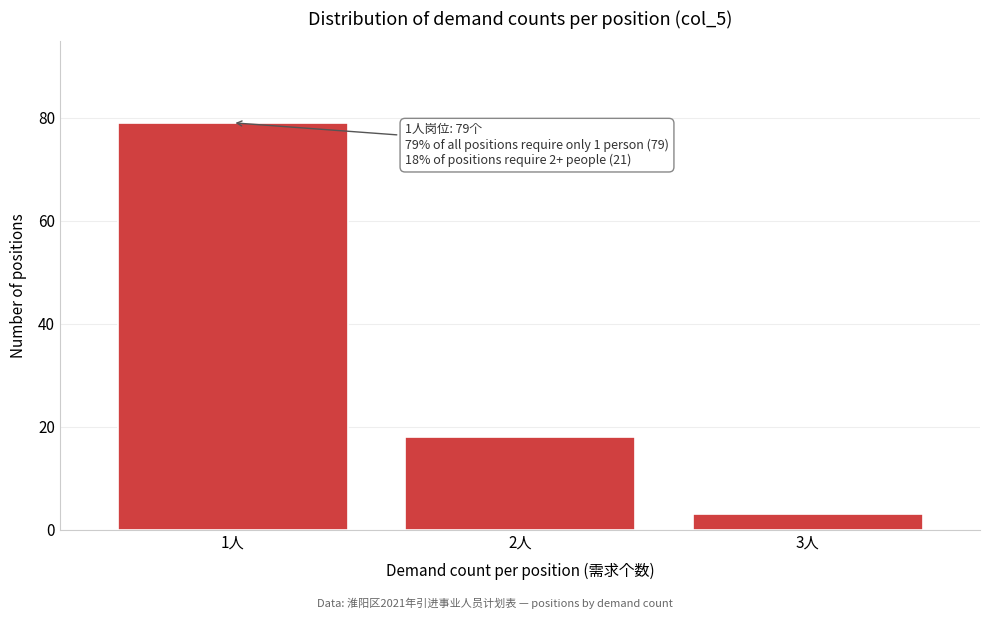

Reading left to right, list all the values displayed in this chart.

79	18	3